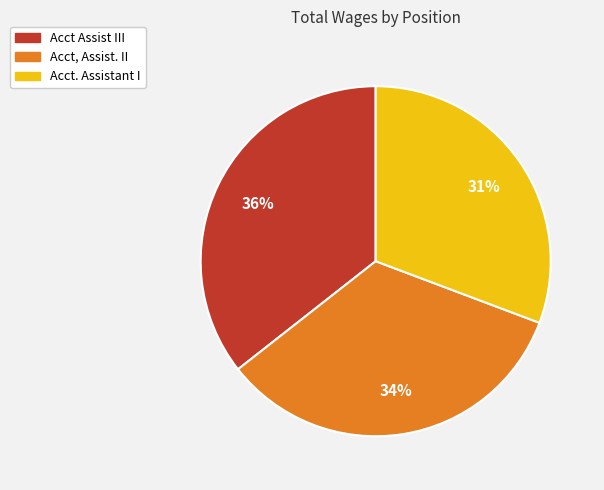

To the nearest percent, what is the average slice percentage?

33%